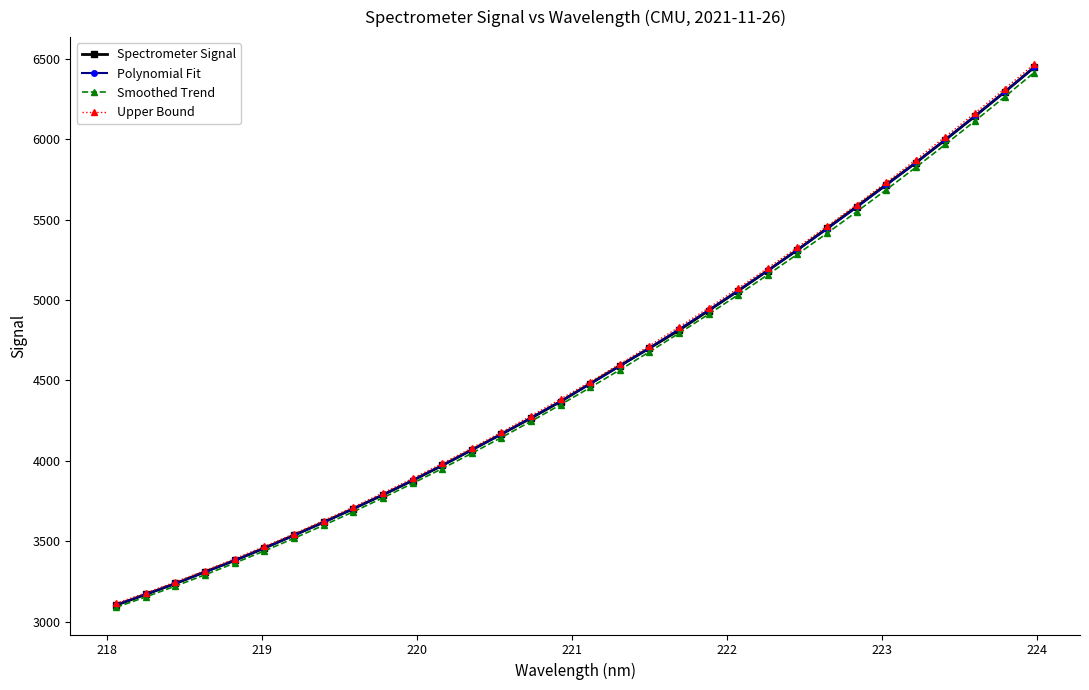

What is the lowest value of the Polynomial Fit series?

3105.7